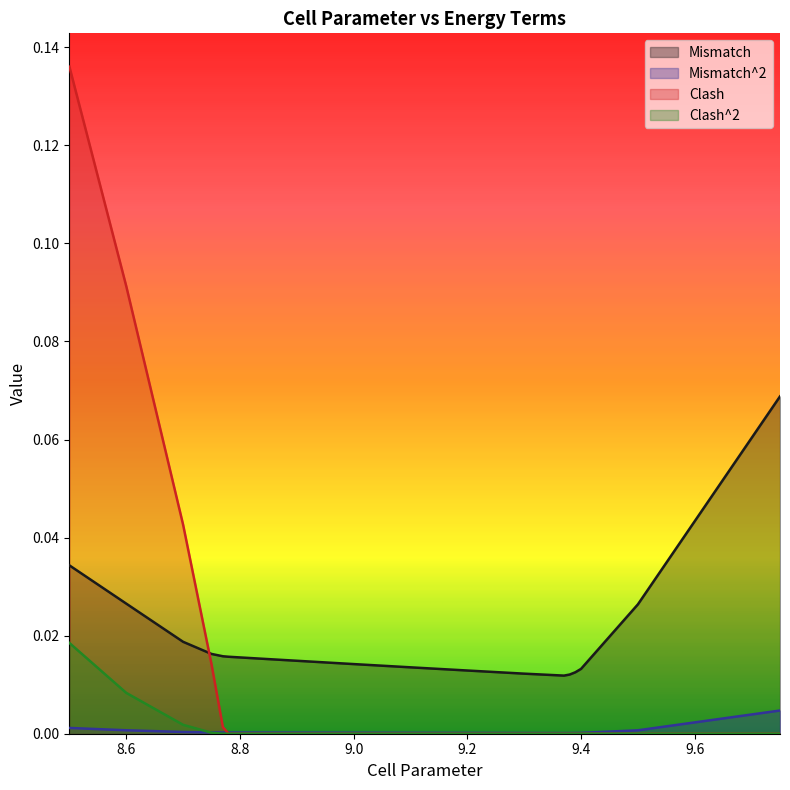

How many lines are shown in the chart?

4